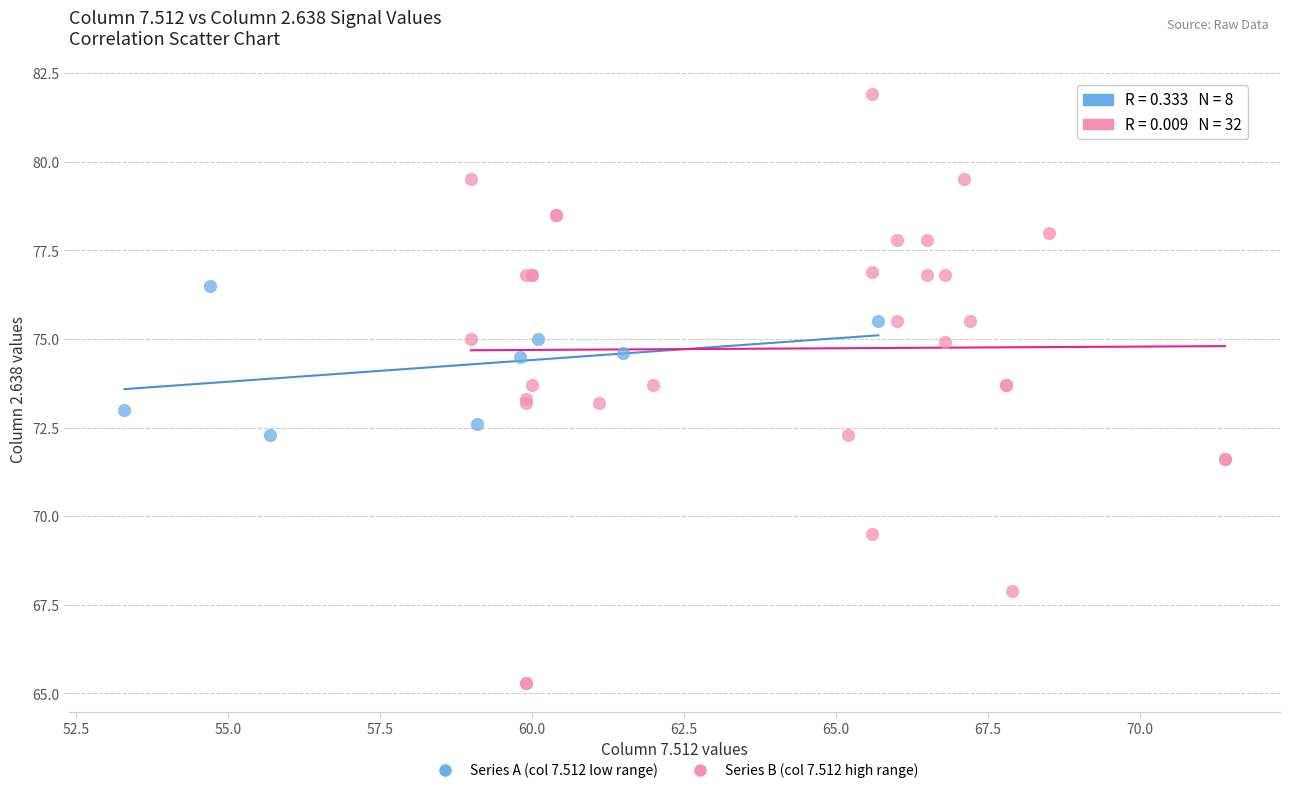

Which series contains the highest Y value?

Series B (col 7.512 high range)